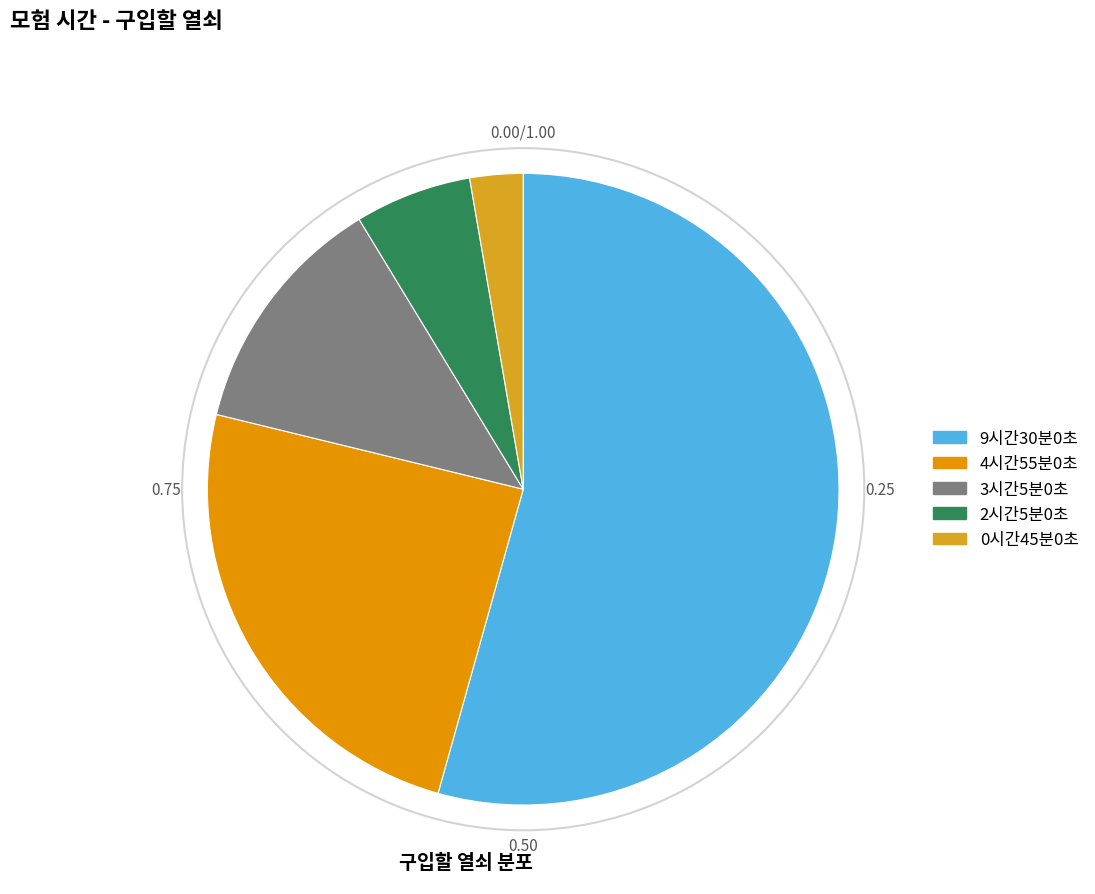

How many segments does this pie chart have?

5